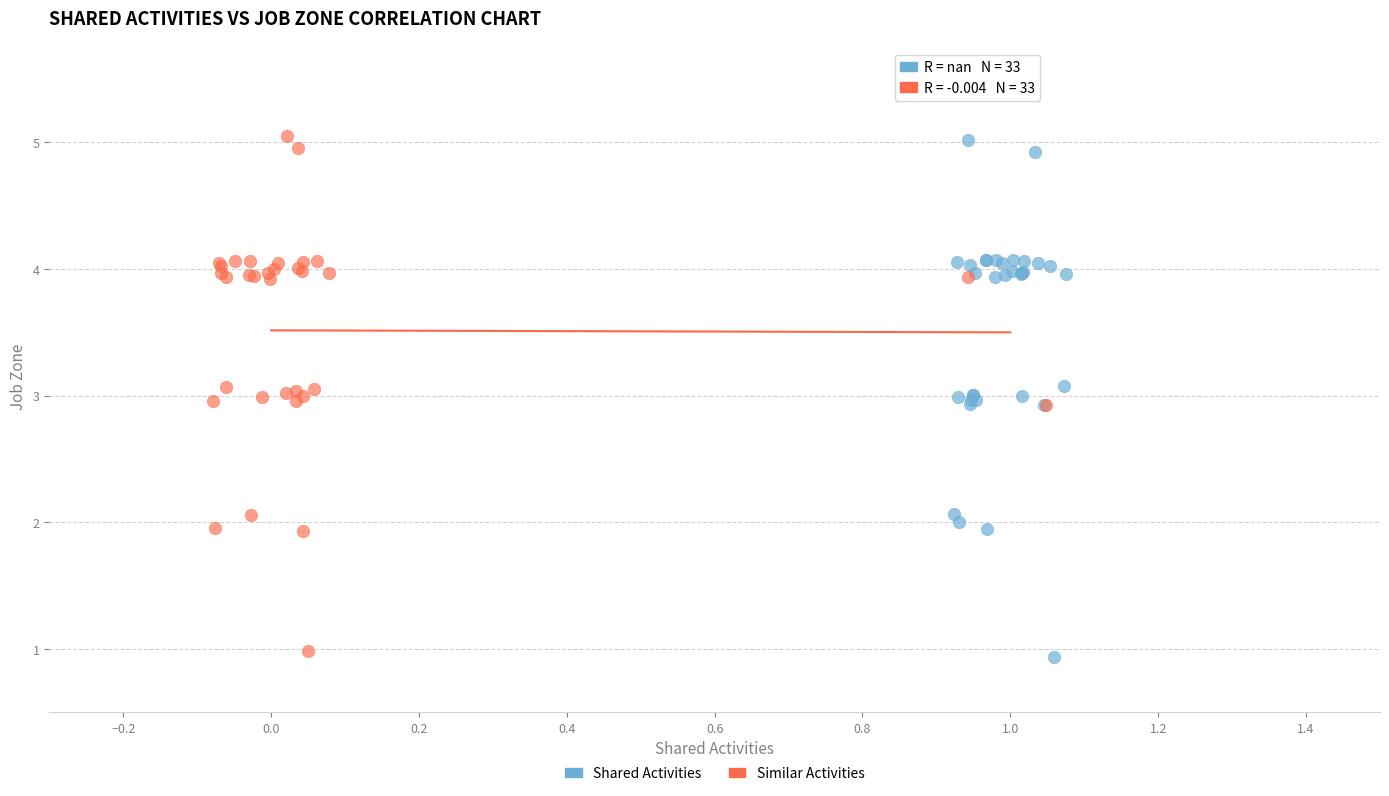

Which series contains the lowest Y value?

Shared Activities